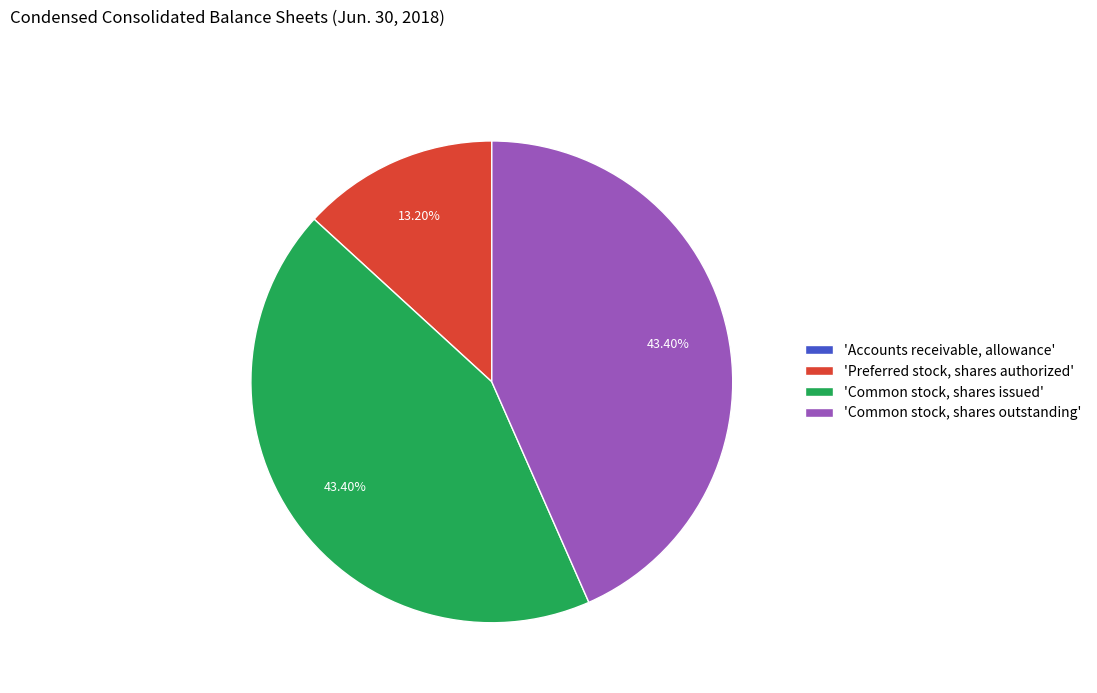

Is there any slice that represents more than half of the pie?

No